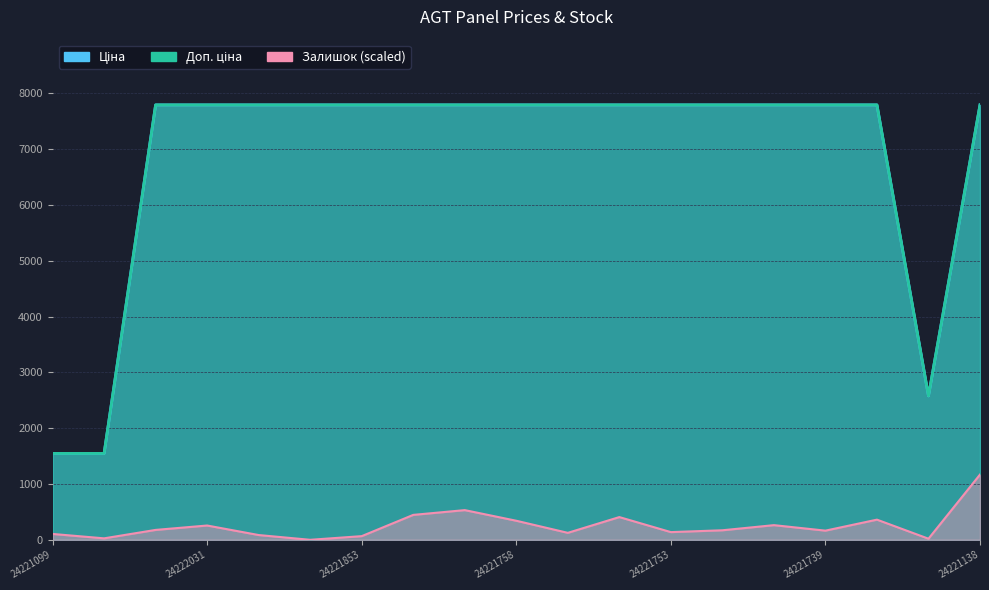

Does the chart display data point markers on the line(s)?

No